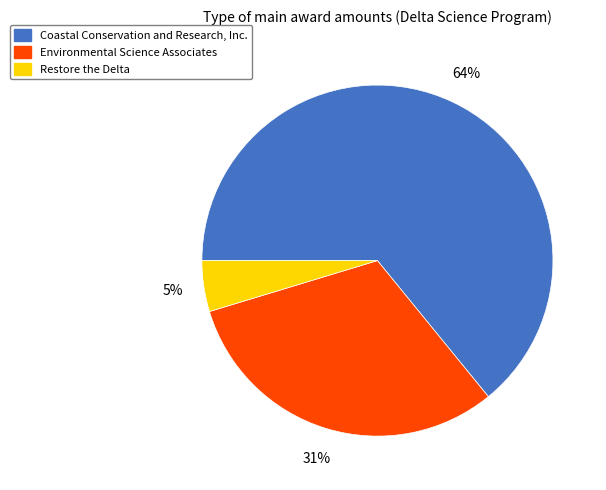

Is it true that Restore the Delta is 5% of the pie?

True